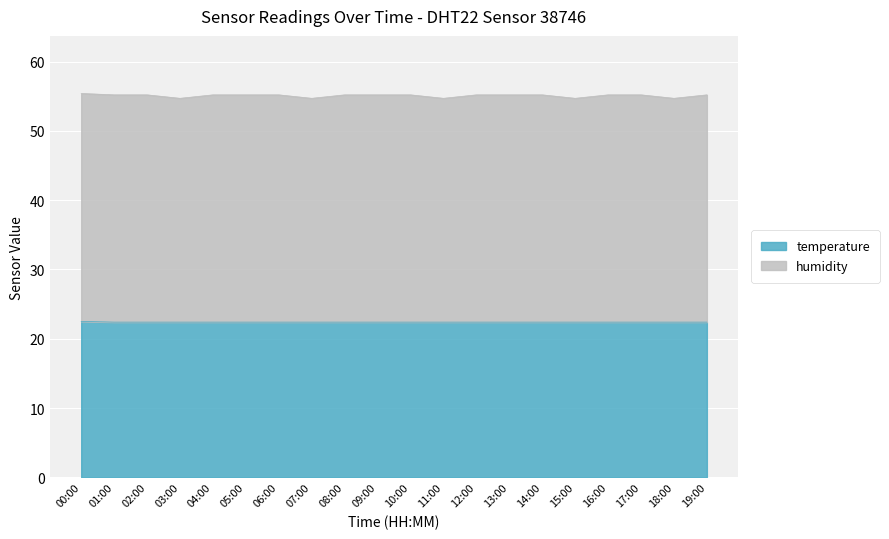

Reading right to left, list all the values displayed in this chart.

temperature: 19:00=22.4	18:00=22.4	17:00=22.4	16:00=22.4	15:00=22.4	14:00=22.4	13:00=22.4	12:00=22.4	11:00=22.4	10:00=22.4	09:00=22.4	08:00=22.4	07:00=22.4	06:00=22.4	05:00=22.4	04:00=22.4	03:00=22.4	02:00=22.4	01:00=22.4	00:00=22.5
humidity: 19:00=55.2	18:00=54.7	17:00=55.2	16:00=55.2	15:00=54.7	14:00=55.2	13:00=55.2	12:00=55.2	11:00=54.7	10:00=55.2	09:00=55.2	08:00=55.2	07:00=54.7	06:00=55.2	05:00=55.2	04:00=55.2	03:00=54.7	02:00=55.2	01:00=55.2	00:00=55.4